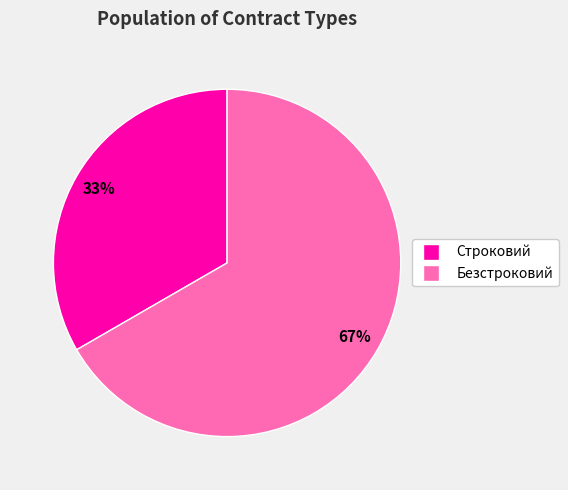

Is it true that Строковий is 42% of the pie?

False